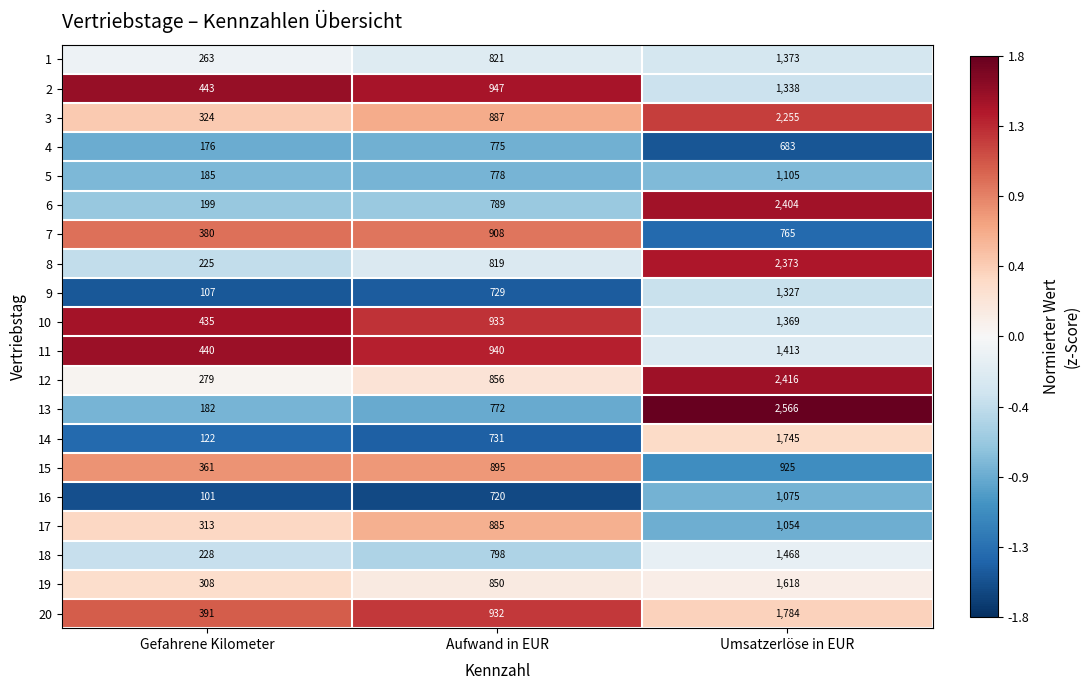

What is the sum of all 19 values?

2776